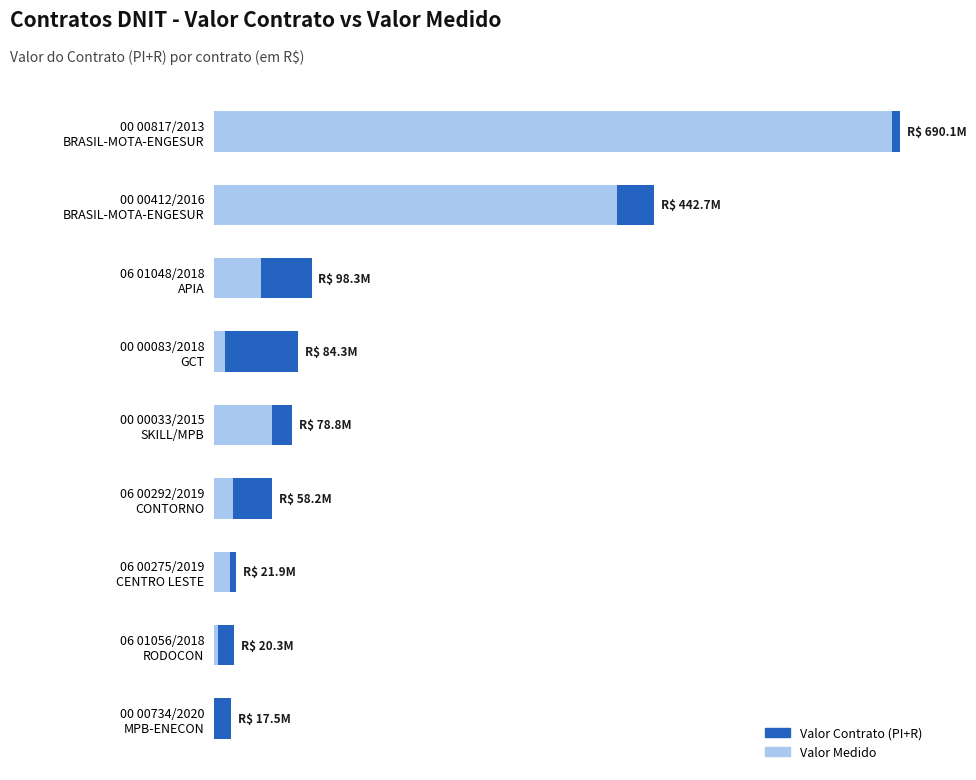

What value does the Valor Contrato (PI+R) series have at 00 00817/2013 BRASIL-MOTA-ENGESUR?

690108041.7